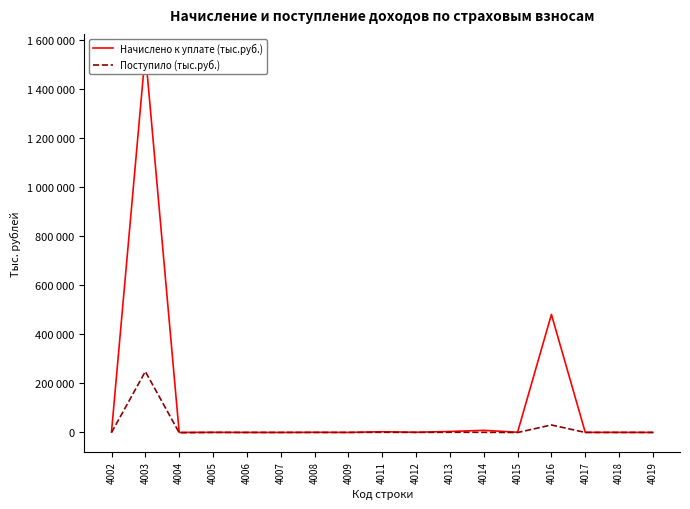

What is the sum of all Поступило (тыс.руб.) values?

278619